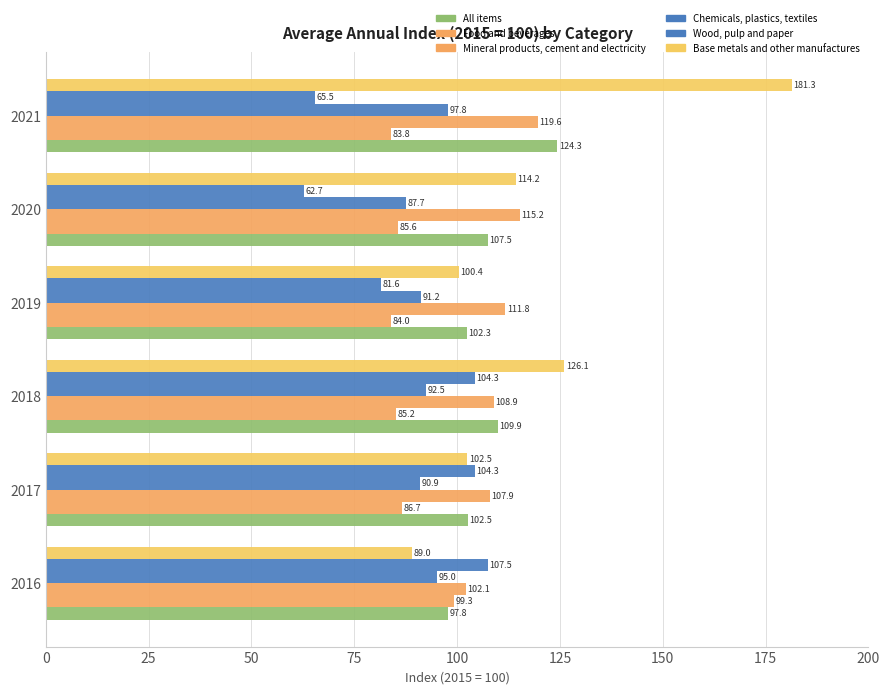

How many data points does each series have?

6